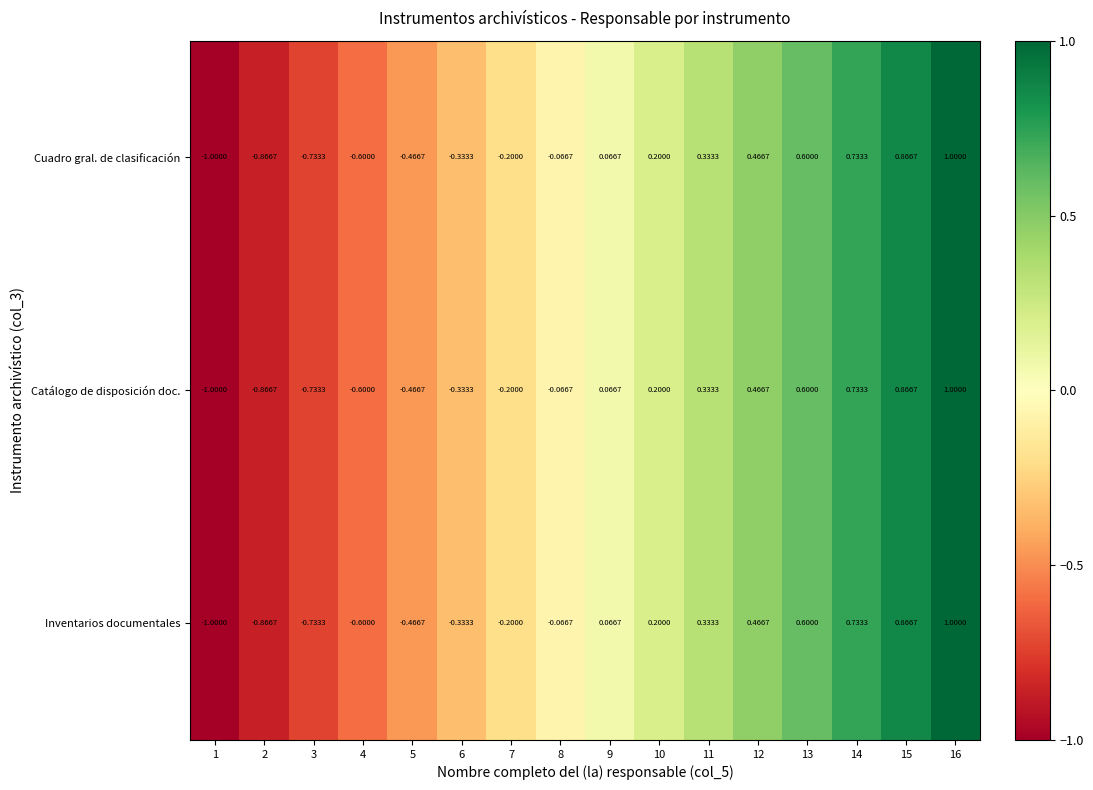

Is the value of Cuadro gral. de clasificación at 6 greater than the value of Catálogo de disposición doc. at 16?

No